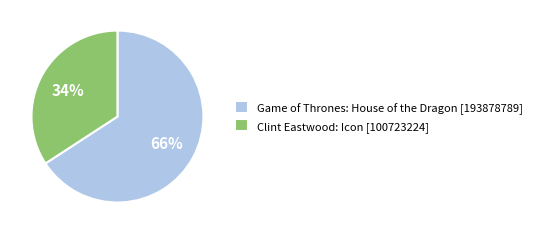

What is the largest slice in the pie chart?

Game of Thrones: House of the Dragon [193878789]